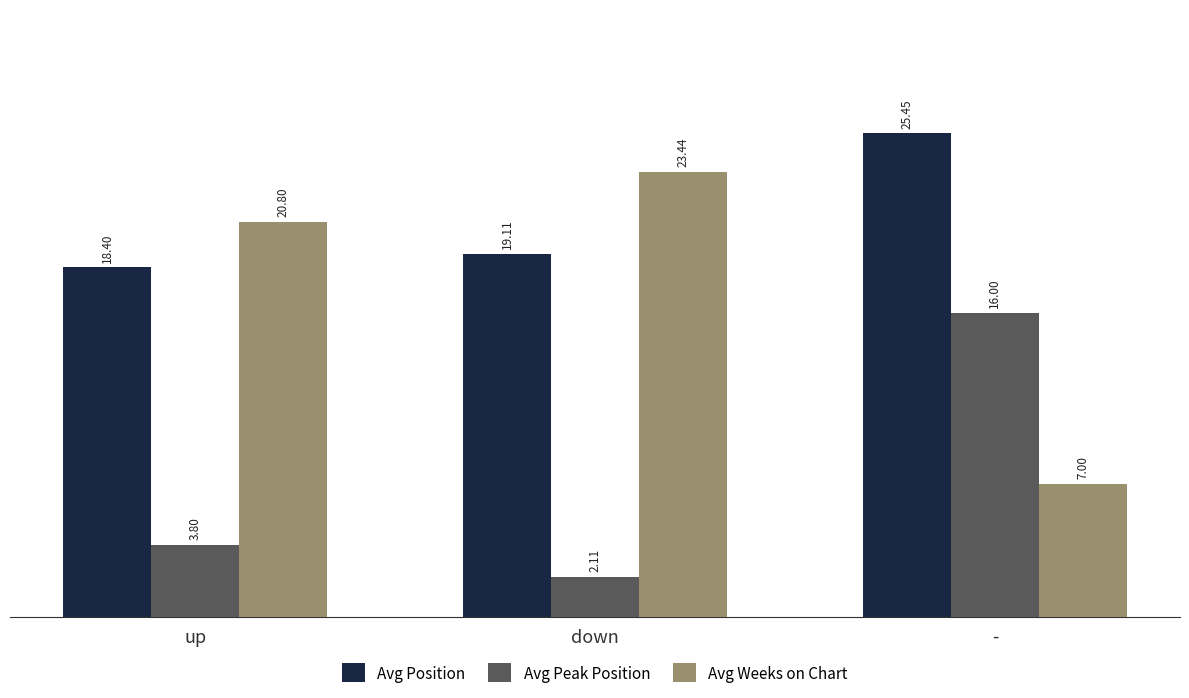

Which series has the largest range (max minus min)?

Avg Weeks on Chart